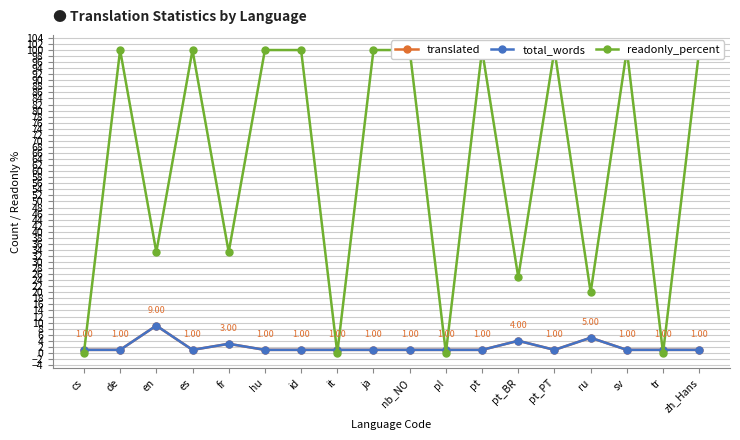

What is the label of the 15th point from the right?

es